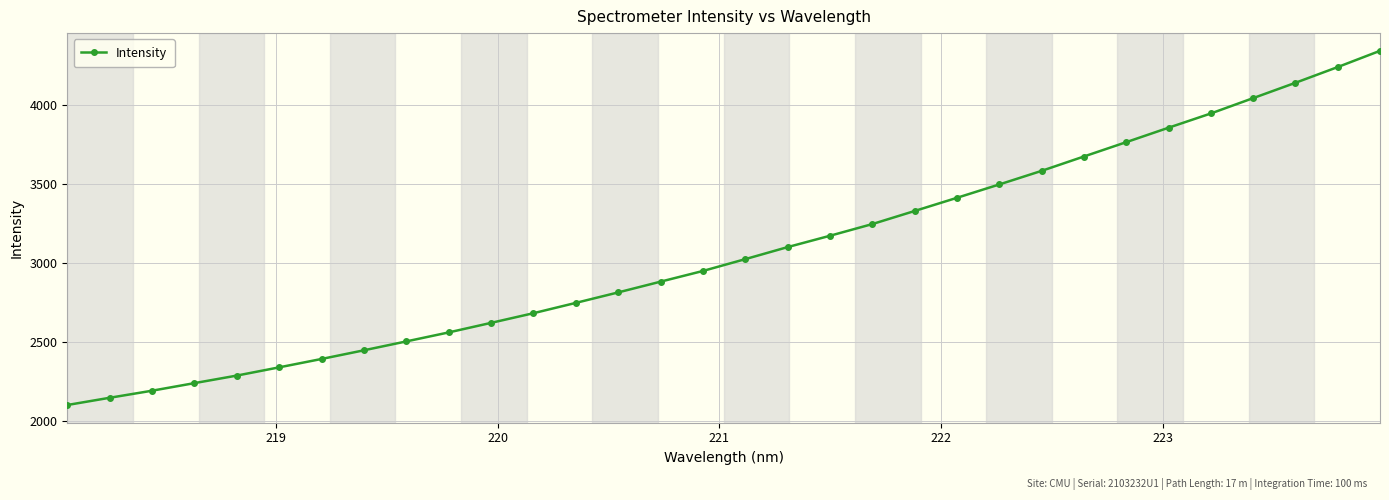

What is the minimum value shown in the chart?

2100.9